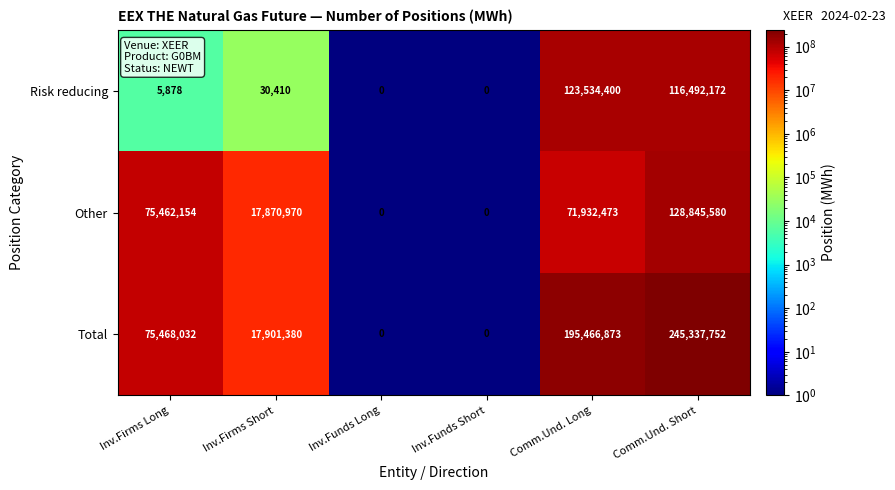

The value of Other at Comm.Und. Short is 183363025. True or false?

False